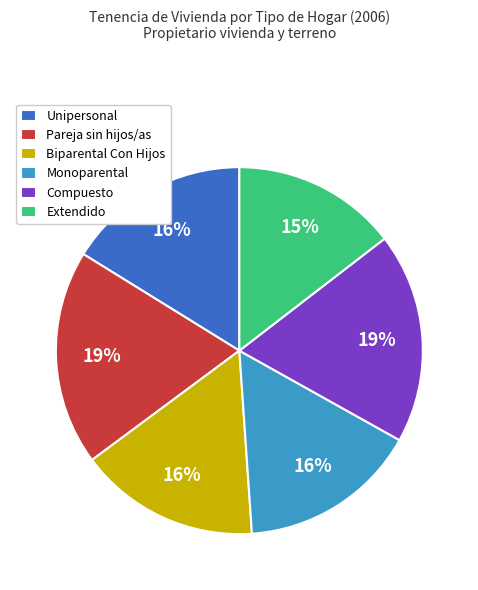

How many slices are in this pie chart?

6